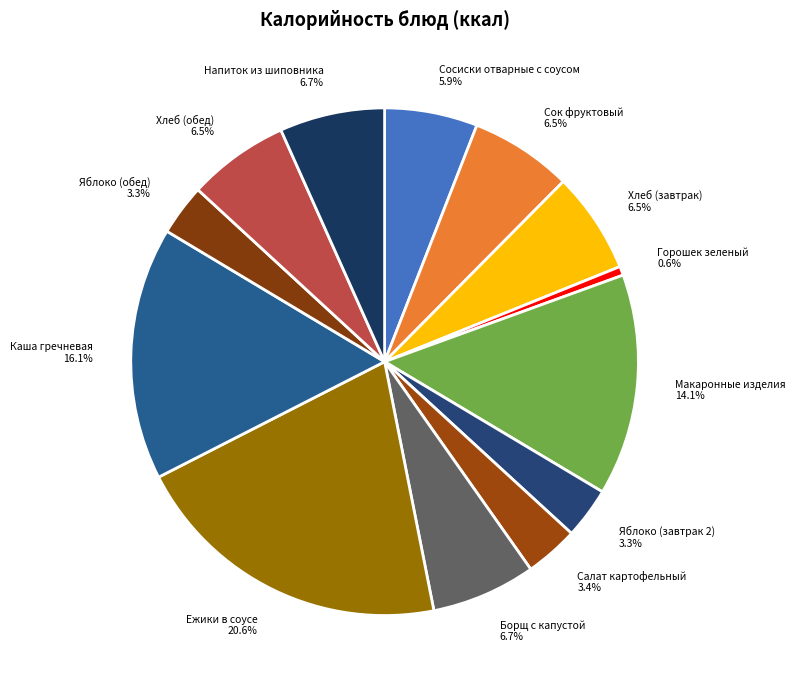

Which category has the biggest portion of the pie?

Ежики в соусе